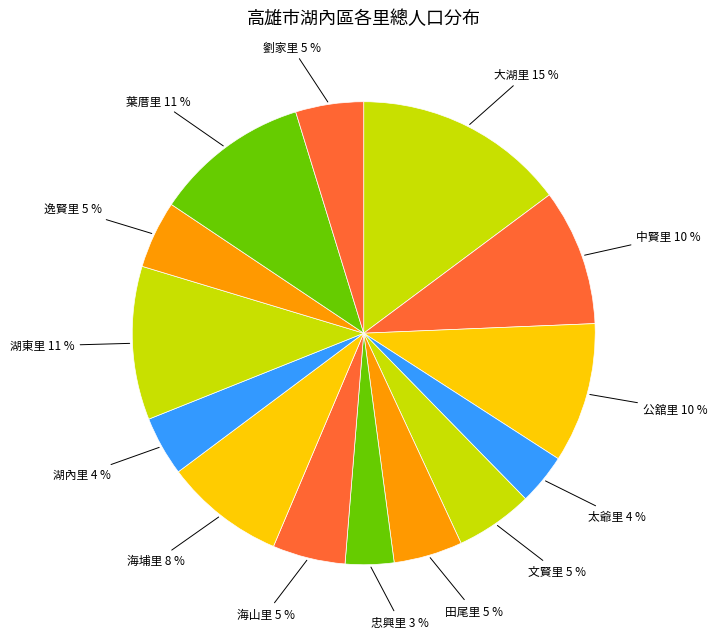

What percentage is the 文賢里 slice, to the nearest percent?

5%